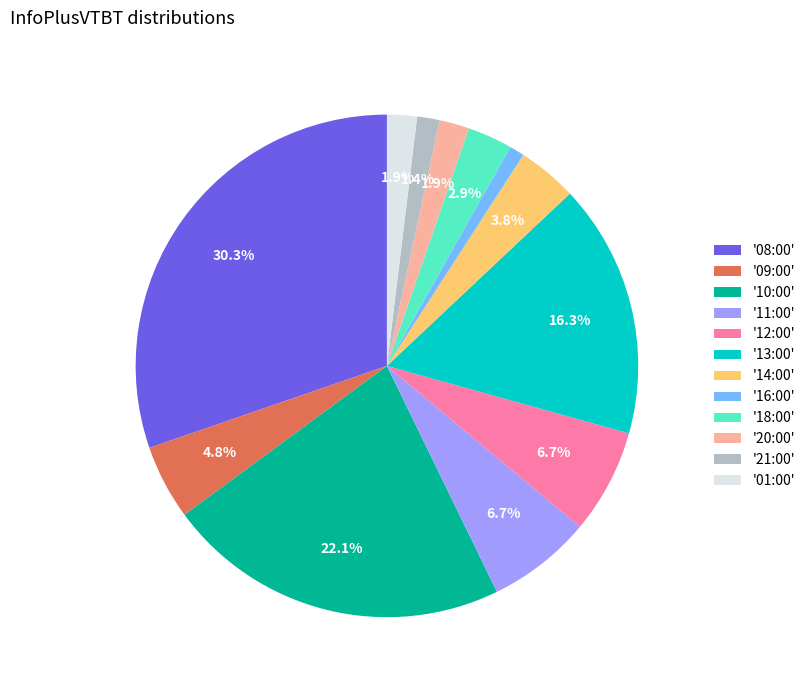

Is '11:00' the majority of the pie?

No